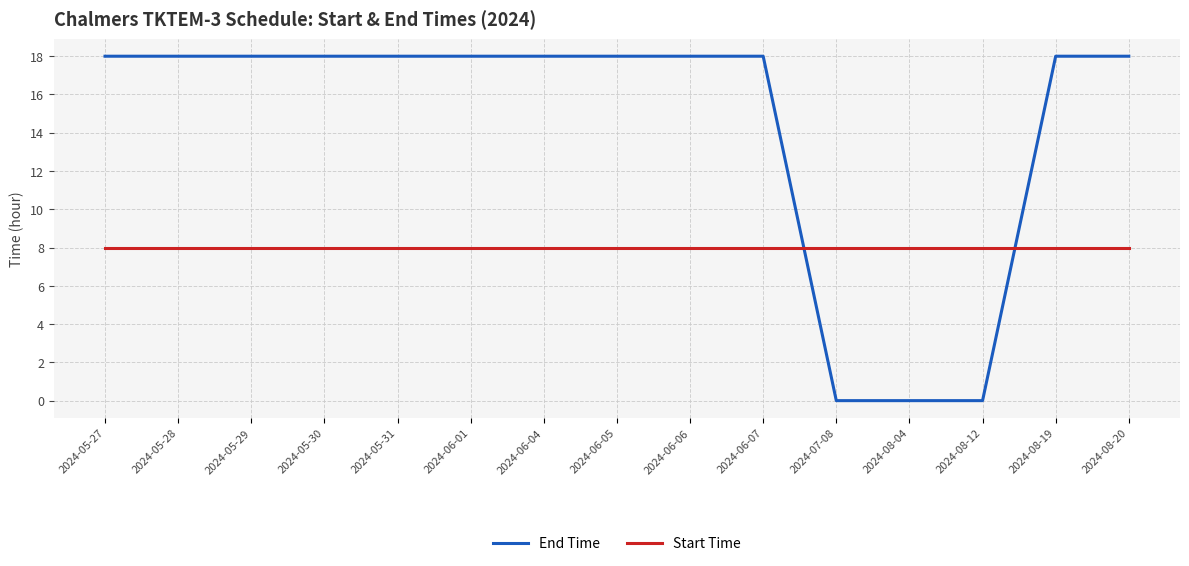

How many lines are shown in the chart?

2